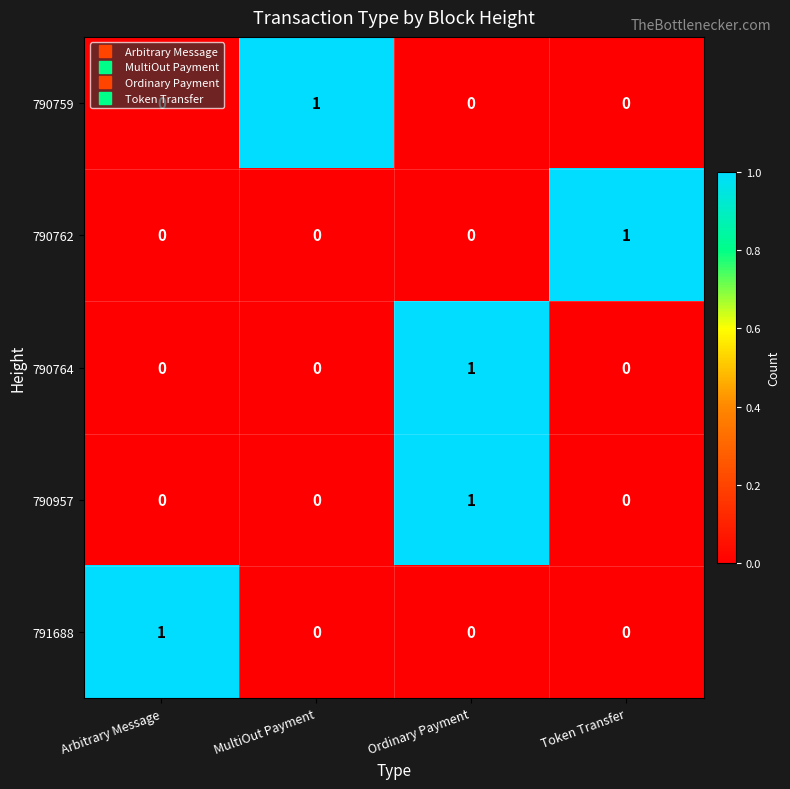

How many 790764 values are between 0 and 1?

4